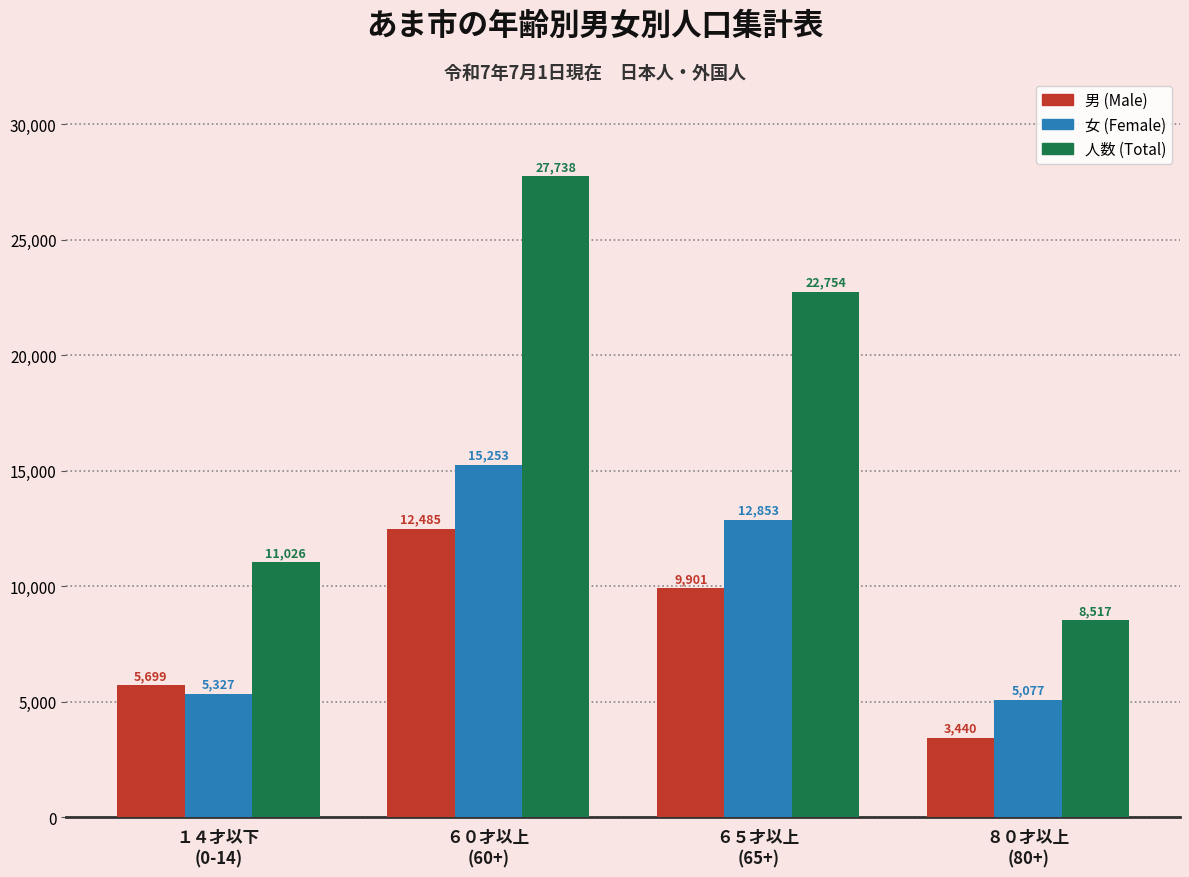

Is the value of 男 (Male) at ８０才以上
(80+) greater than the value of 人数 (Total) at ６５才以上
(65+)?

No